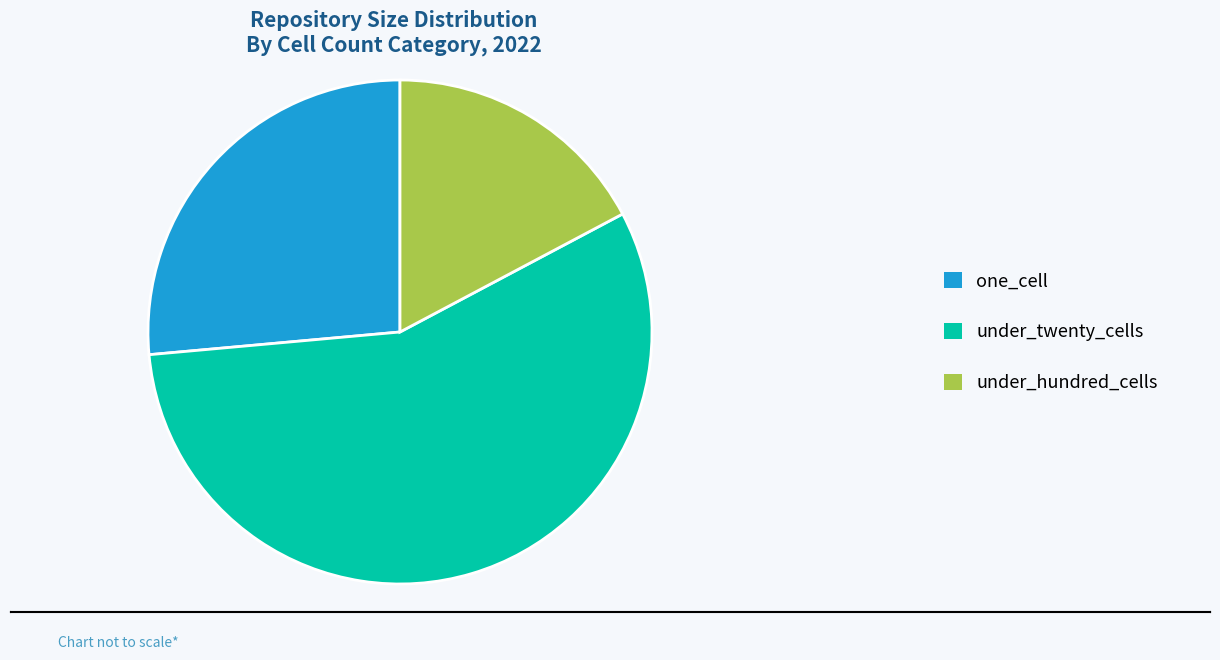

How many slices are in this pie chart?

3